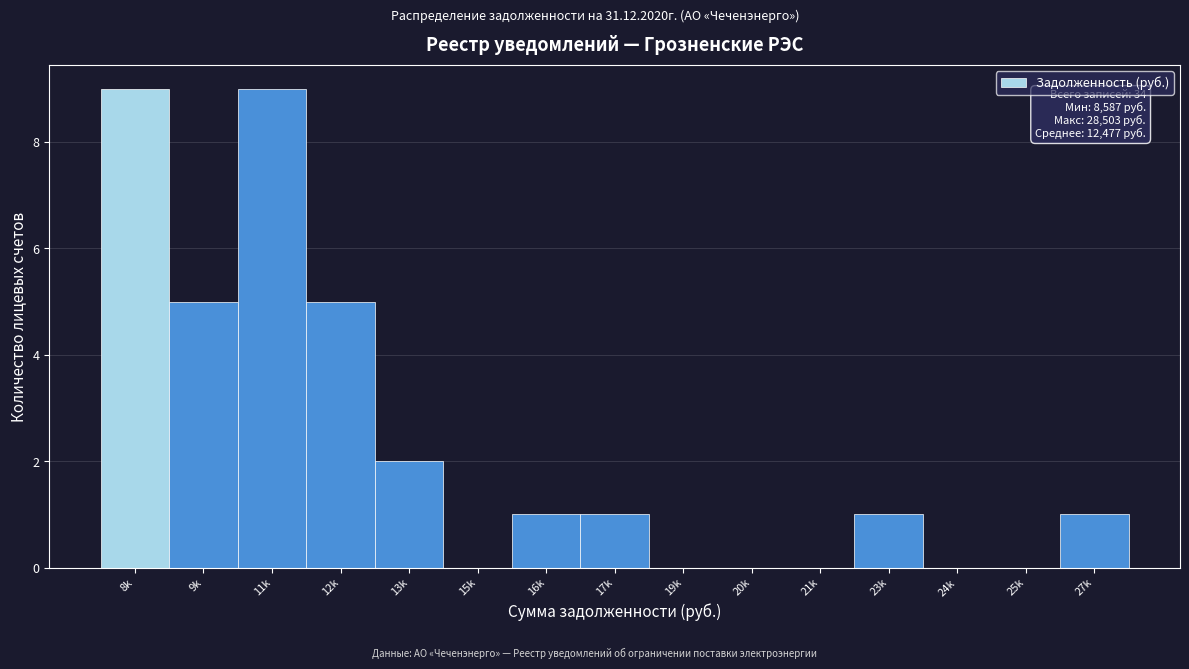

Reading right to left, list all the values displayed in this chart.

27k=1	25k=0	24k=0	23k=1	21k=0	20k=0	19k=0	17k=1	16k=1	15k=0	13k=2	12k=5	11k=9	9k=5	8k=9